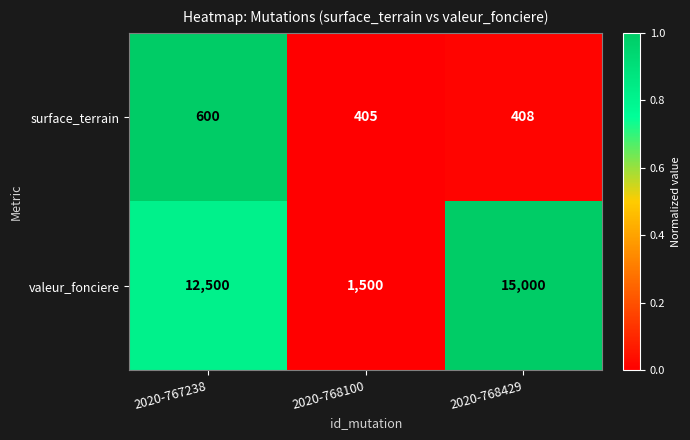

What is the average value of the surface_terrain series?

471